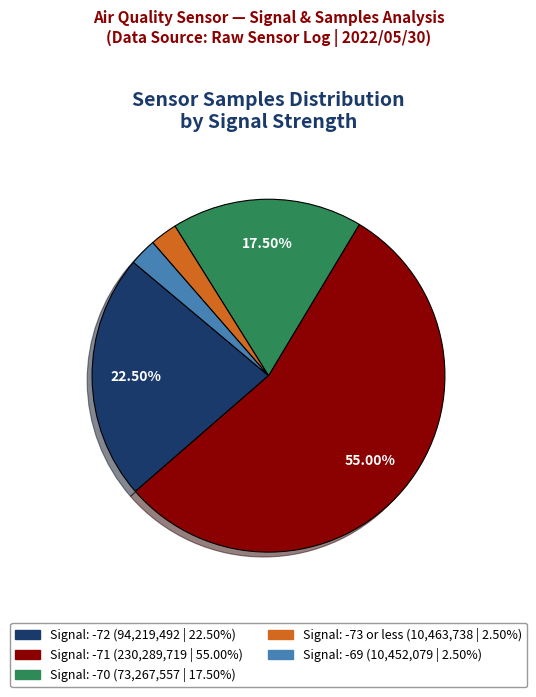

Does any single category account for the majority?

Yes